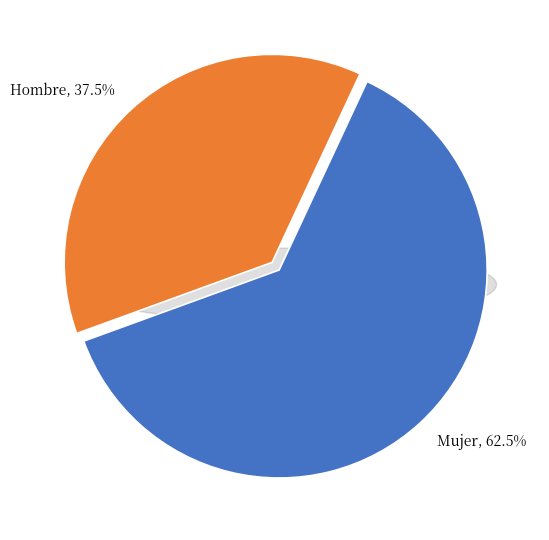

Which category accounts for the majority?

Mujer